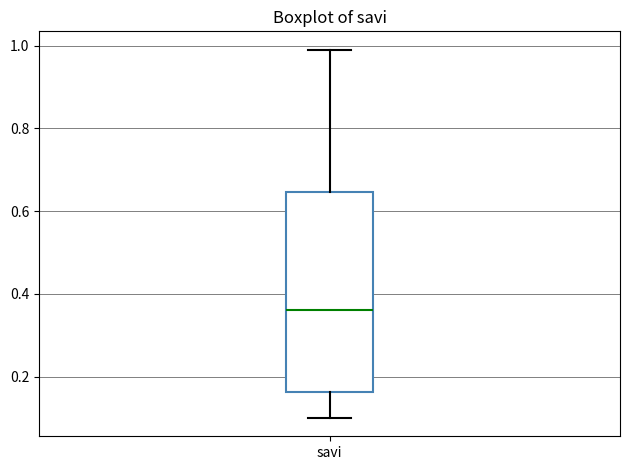

Transcribe this box plot: give where the median line is, the range the box spans, and where the two whiskers end, as read against the y-axis. The values are not printed on the chart, so give them approximately, as read against the axis.

median 0.36, box 0.16 to 0.64, whiskers 0.10 to 1.00